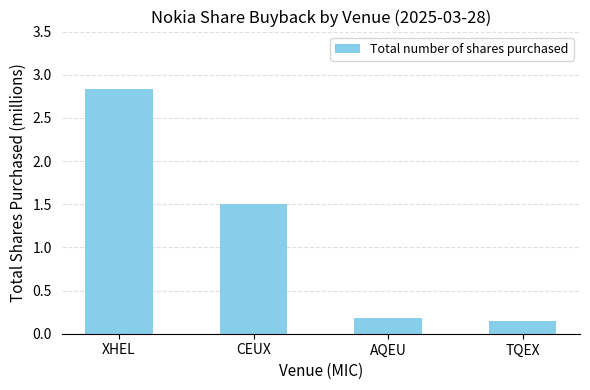

What is the change in value from XHEL to AQEU?

-2.6